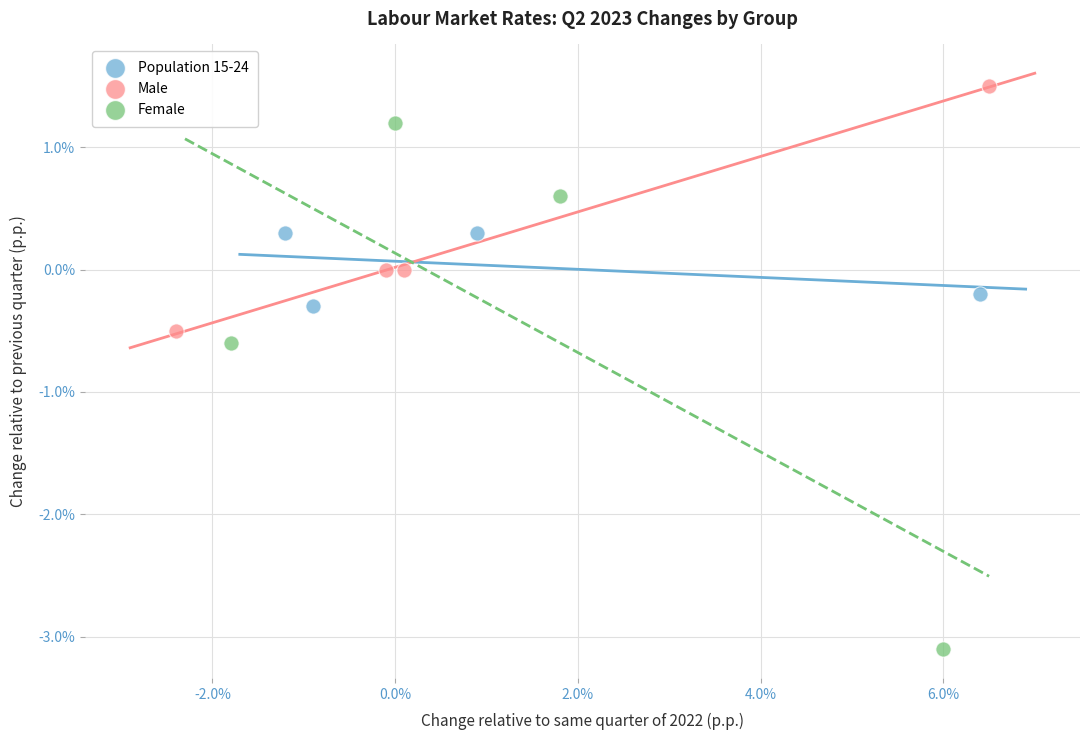

Which series reaches the maximum Y coordinate?

Male